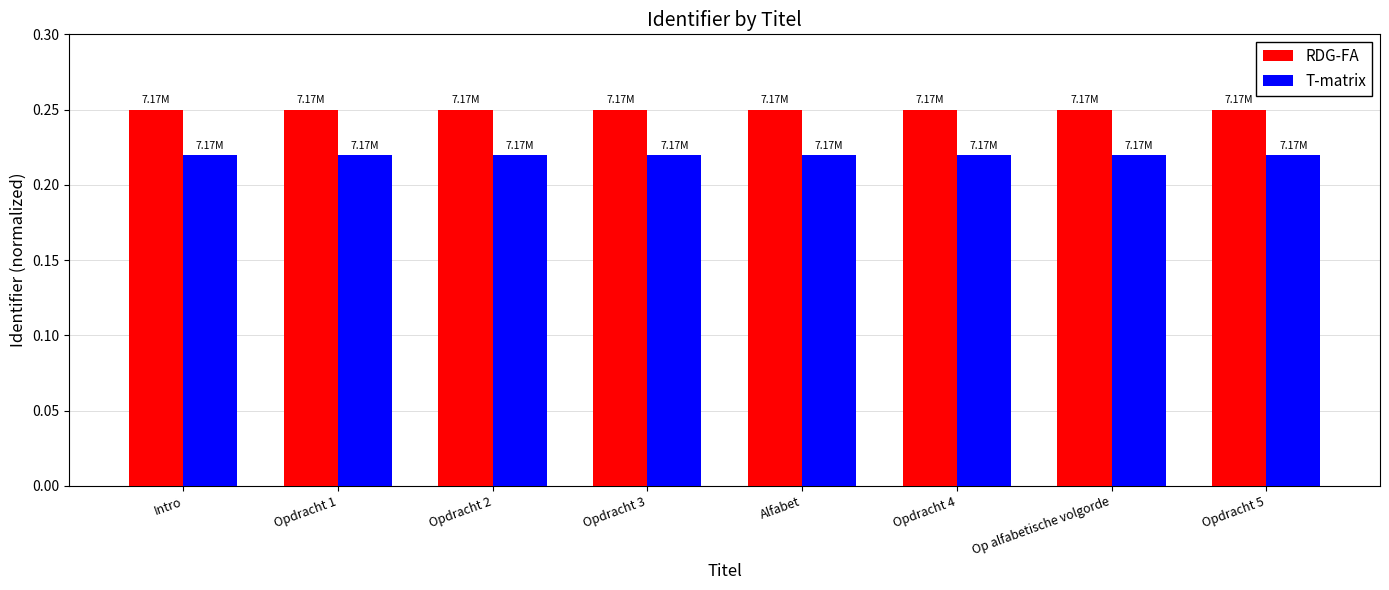

Is the value of RDG-FA at Alfabet greater than the value of T-matrix at Alfabet?

Yes